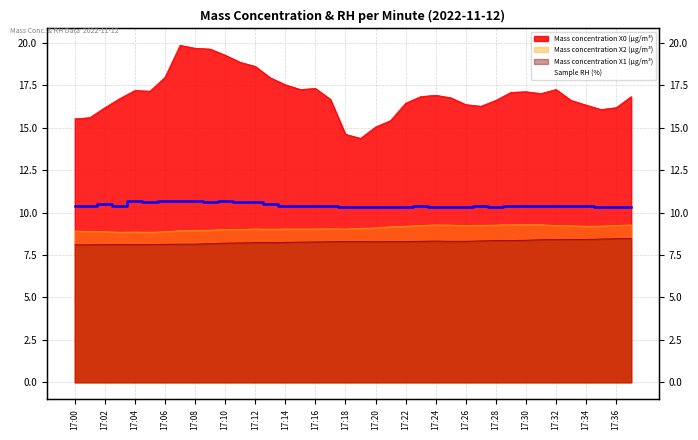

In Mass concentration X1 (μg/m³), how many points are lower than both neighbors (excluding endpoints)?

1